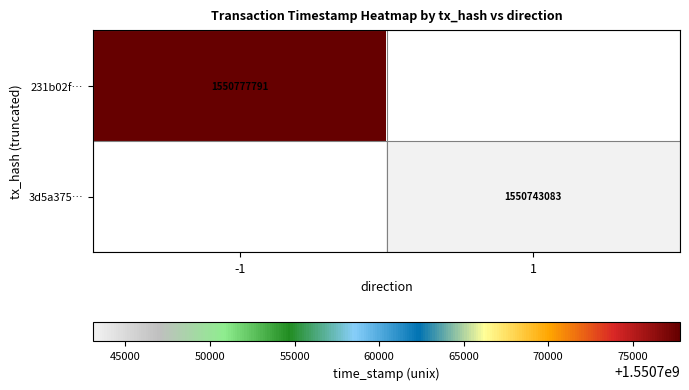

Is the value of 3d5a375… at 1 greater than the value of 231b02f… at -1?

No